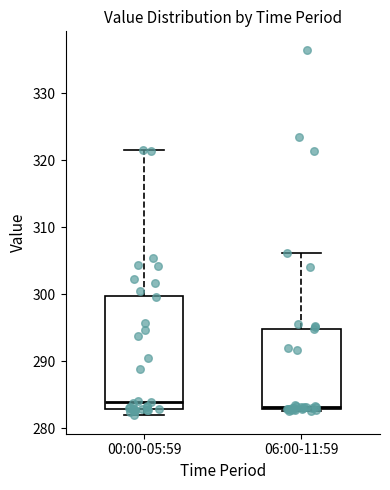

Where does the median line of the box for 00:00-05:59 sit on the y-axis? The values are not printed on the chart, so give them approximately, as read against the axis.

284